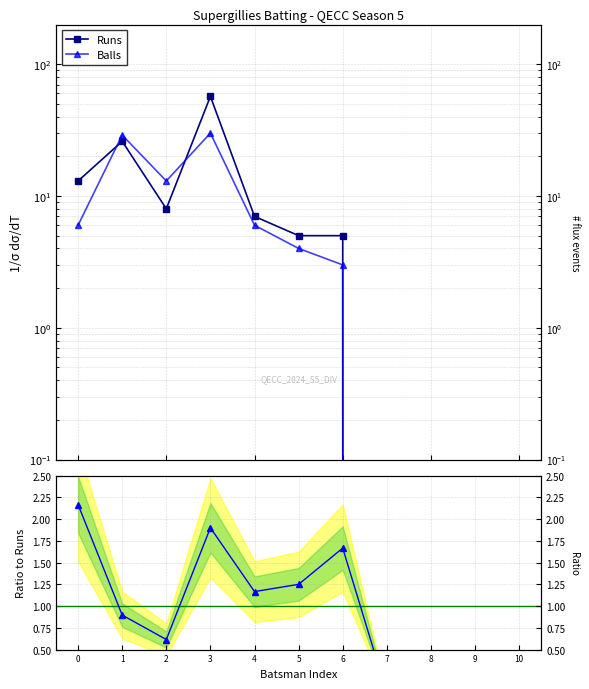

Reading right to left, transcribe all the data shown in this chart.

Runs: 0.0	0.0	0.0	0.0	5.0	5.0	7.0	57.0	8.0	26.0	13.0
Balls: 0.0	0.0	0.0	0.0	3.0	4.0	6.0	30.0	13.0	29.0	6.0
Runs/Balls: 0.0	0.0	0.0	0.0	1.7	1.2	1.2	1.9	0.6	0.9	2.2